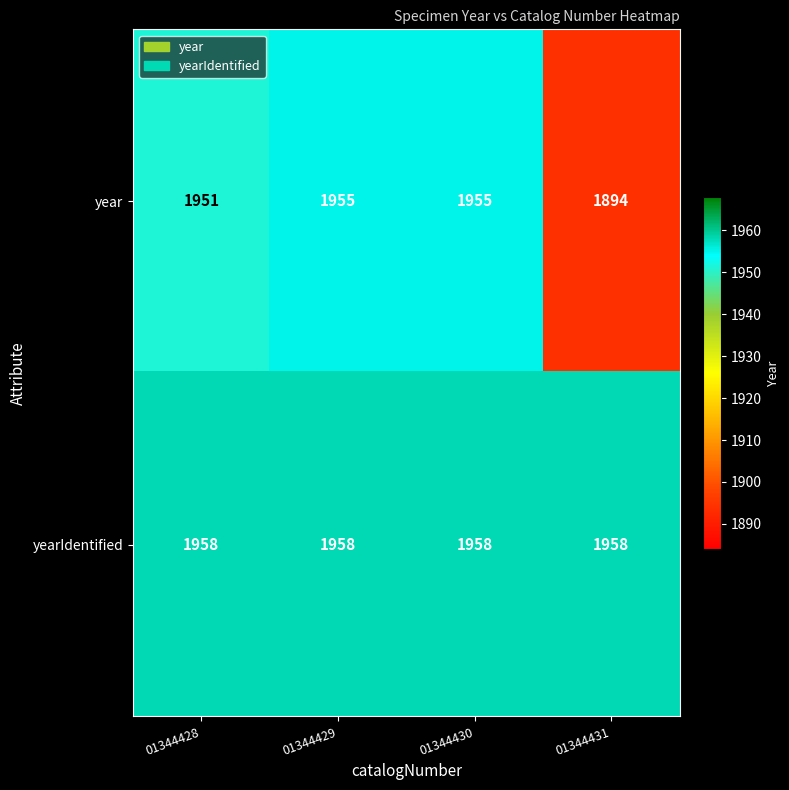

Reading left to right, extract all data points from this chart.

year: 1951	1955	1955	1894
yearIdentified: 1958	1958	1958	1958